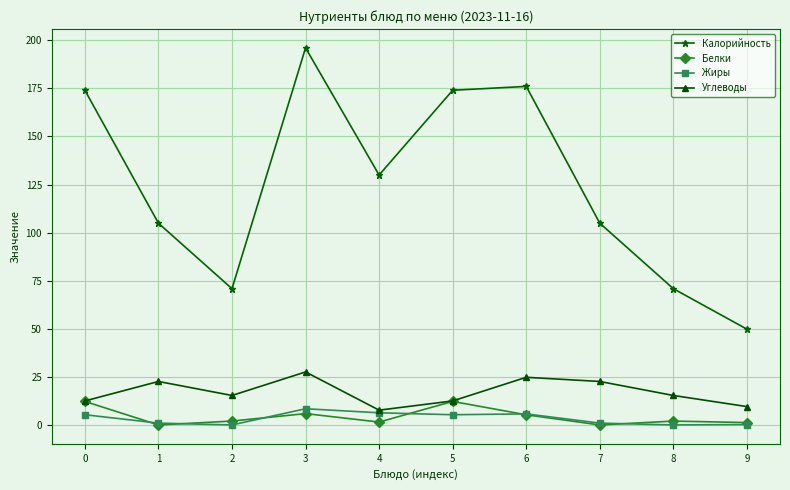

At which category is the sum across all series the highest?

3